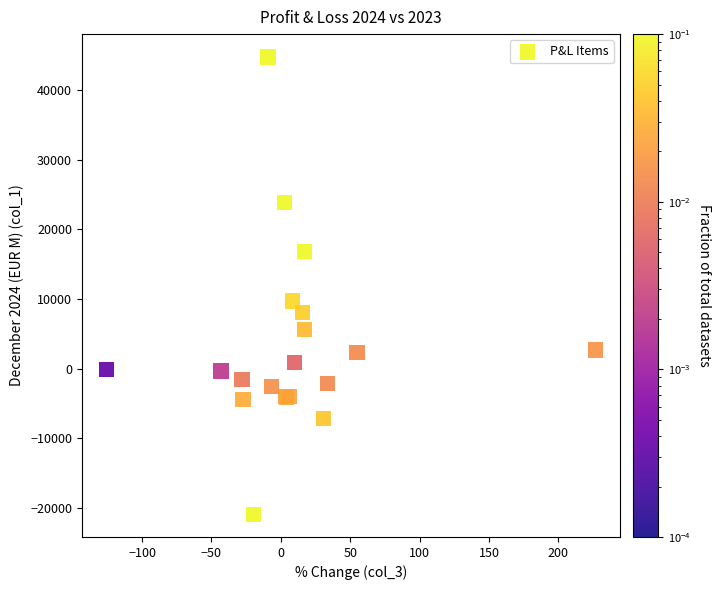

What Y value in the scatter plot is closest to 11938?

9729.1